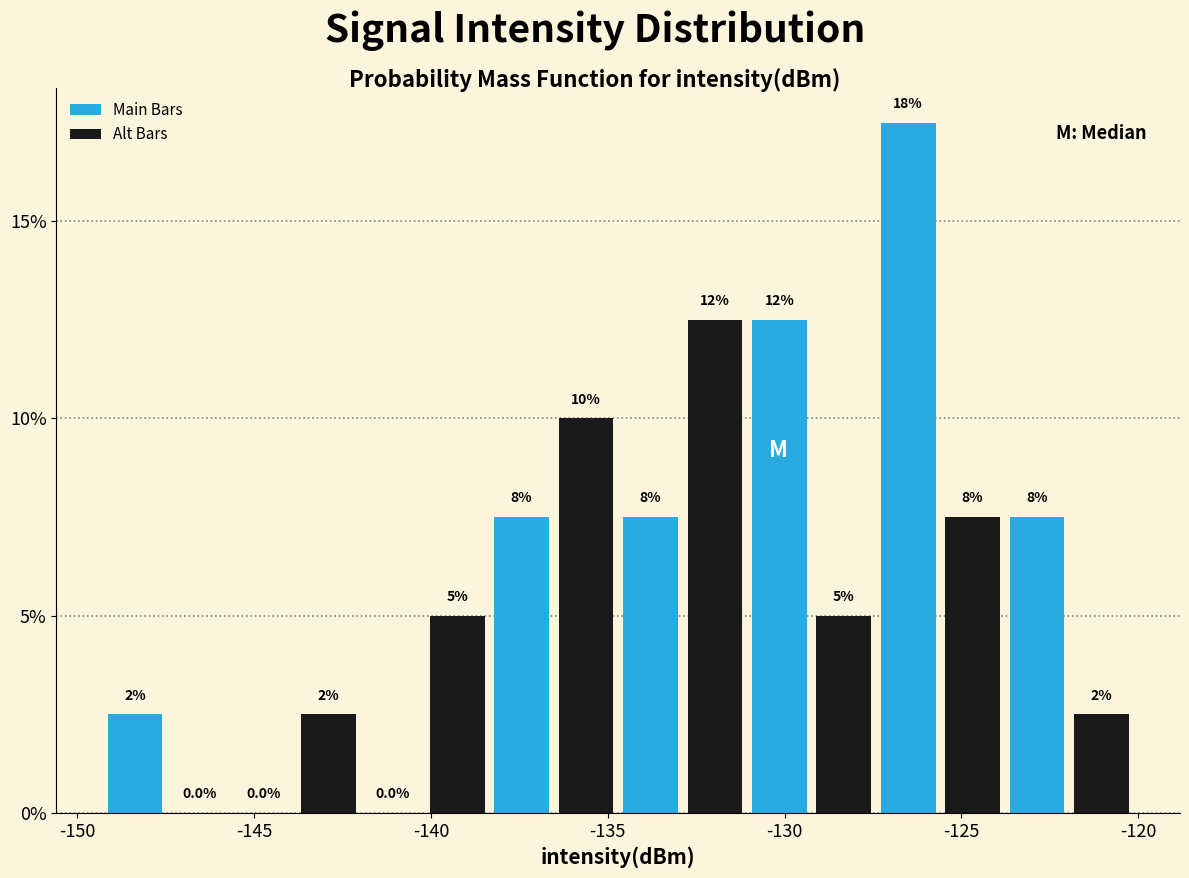

Read against the x-axis, roughly where is the centre of the tallest bar?

-126.5